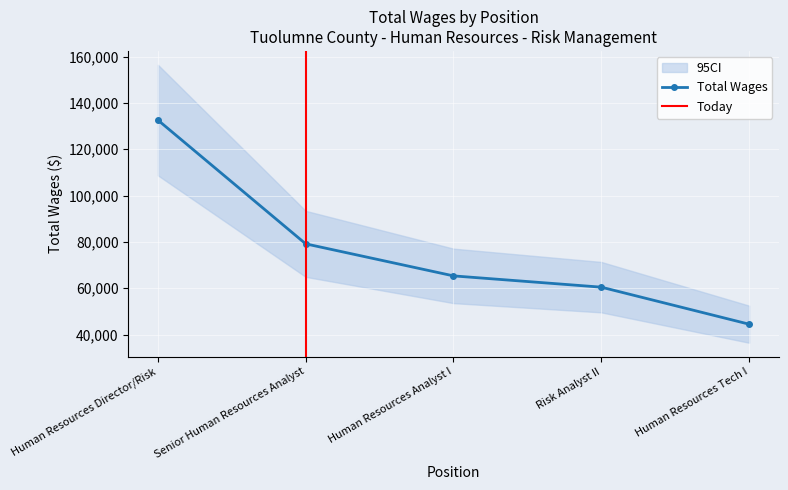

What is the greatest value displayed?

132586